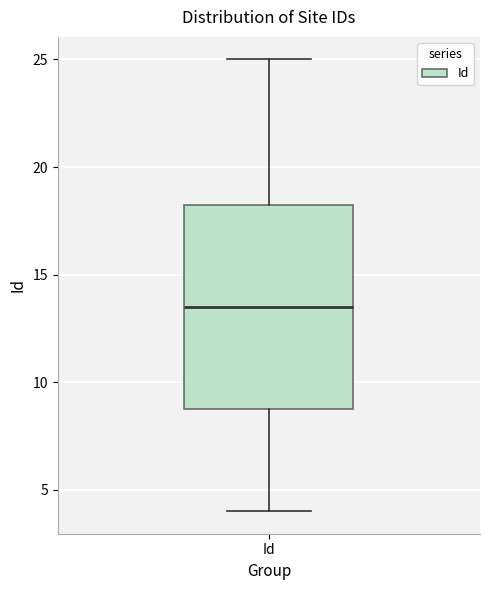

Read this box plot against the y-axis: the position of the median line, the range covered by the box, and the ends of both whiskers. The values are not printed on the chart, so give them approximately, as read against the axis.

median 13.5, box 9.0 to 18.5, whiskers 4.0 to 25.0